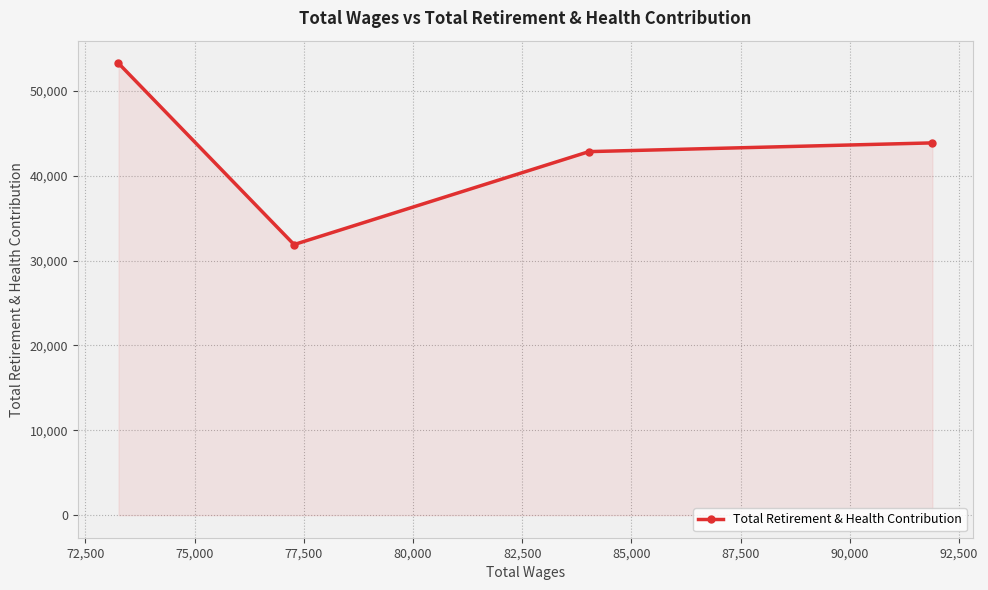

What is the difference between the maximum and minimum values?

21368